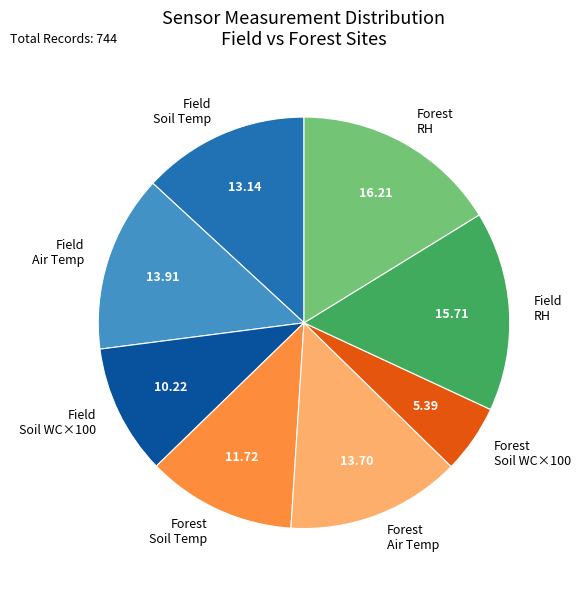

Do Field Soil WC×100 and Field RH together represent more than half of the pie?

No